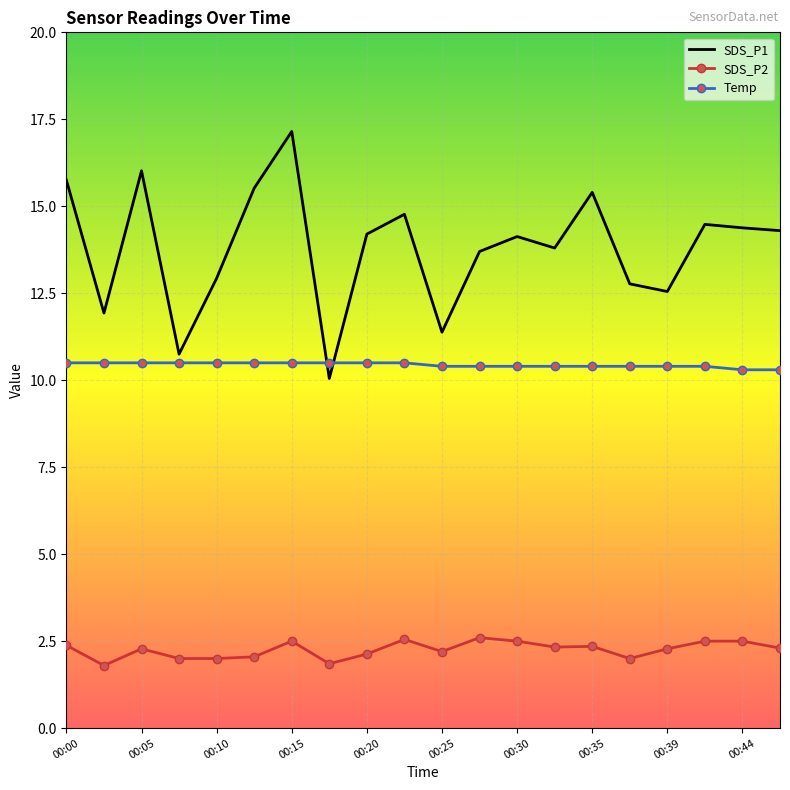

True or false: Temp and SDS_P1 cross at least once.

True